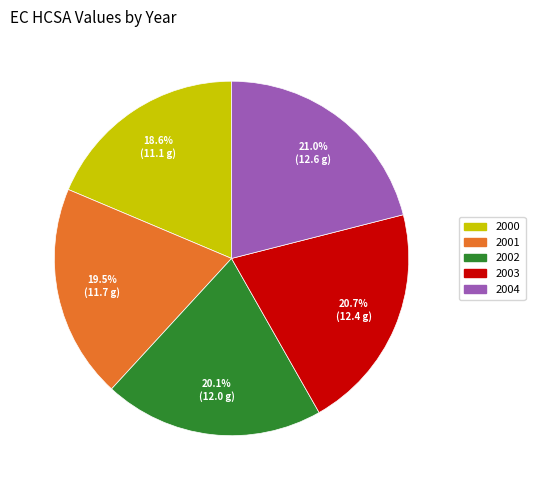

Which category has the smallest portion of the pie?

2000